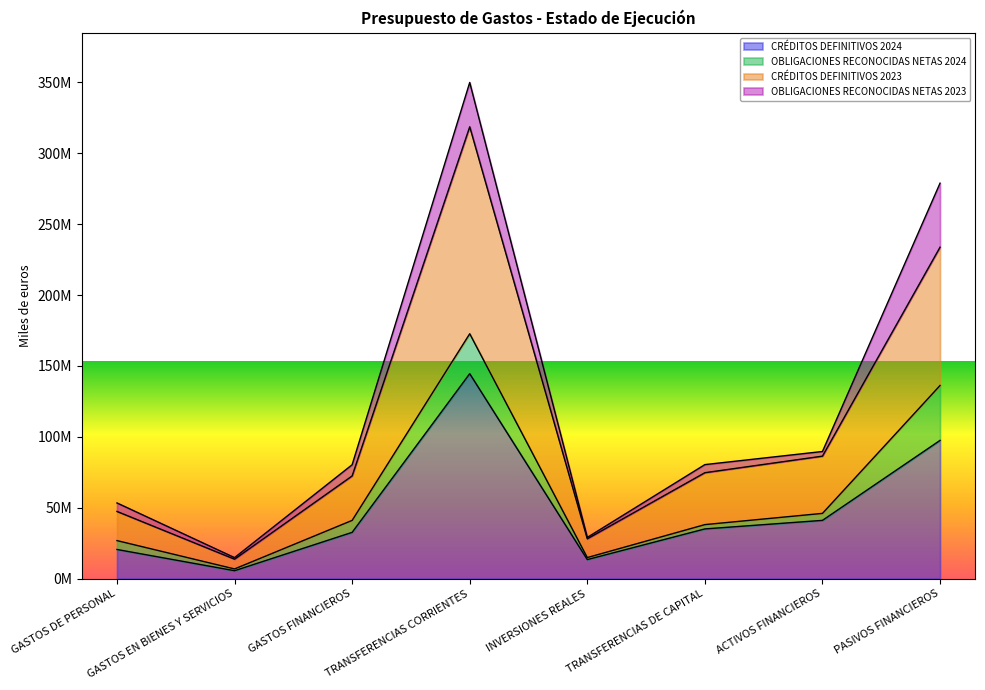

Which series has the largest total across all categories?

CRÉDITOS DEFINITIVOS 2023